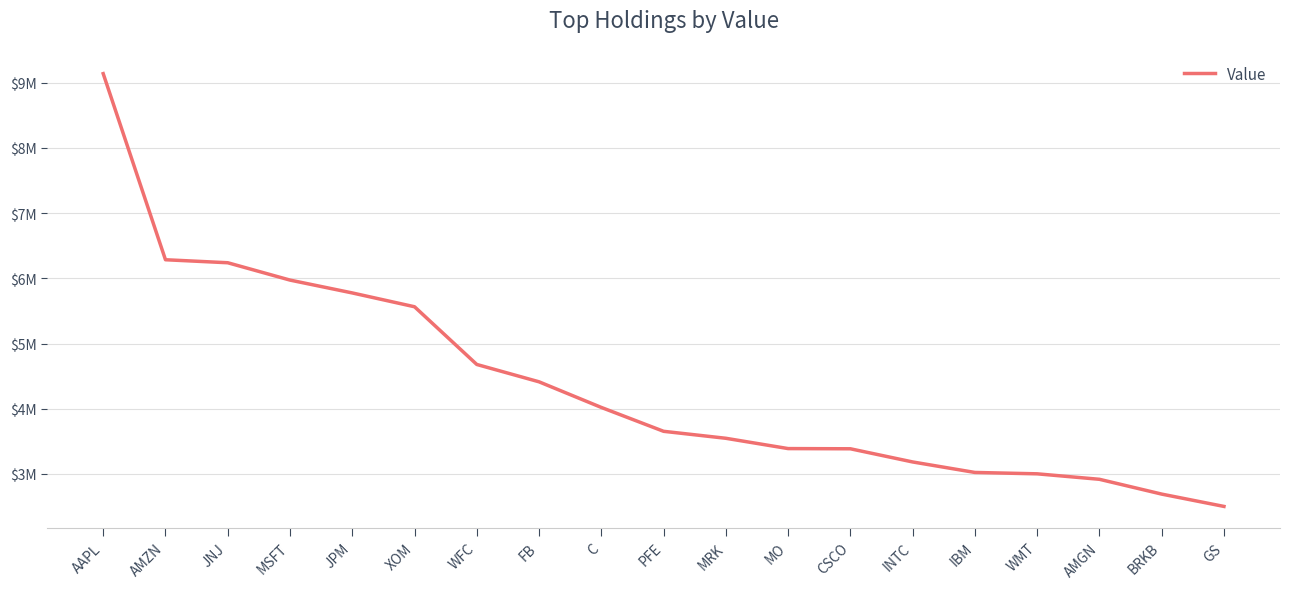

At which category does the chart reach its peak across all series?

AAPL